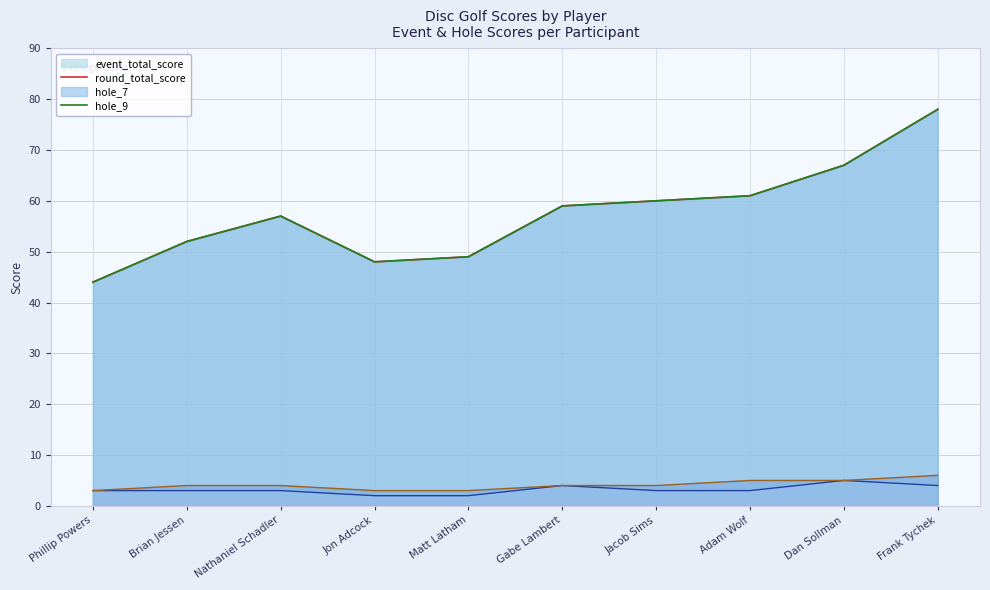

At which category is the sum across all series the highest?

Frank Tychek